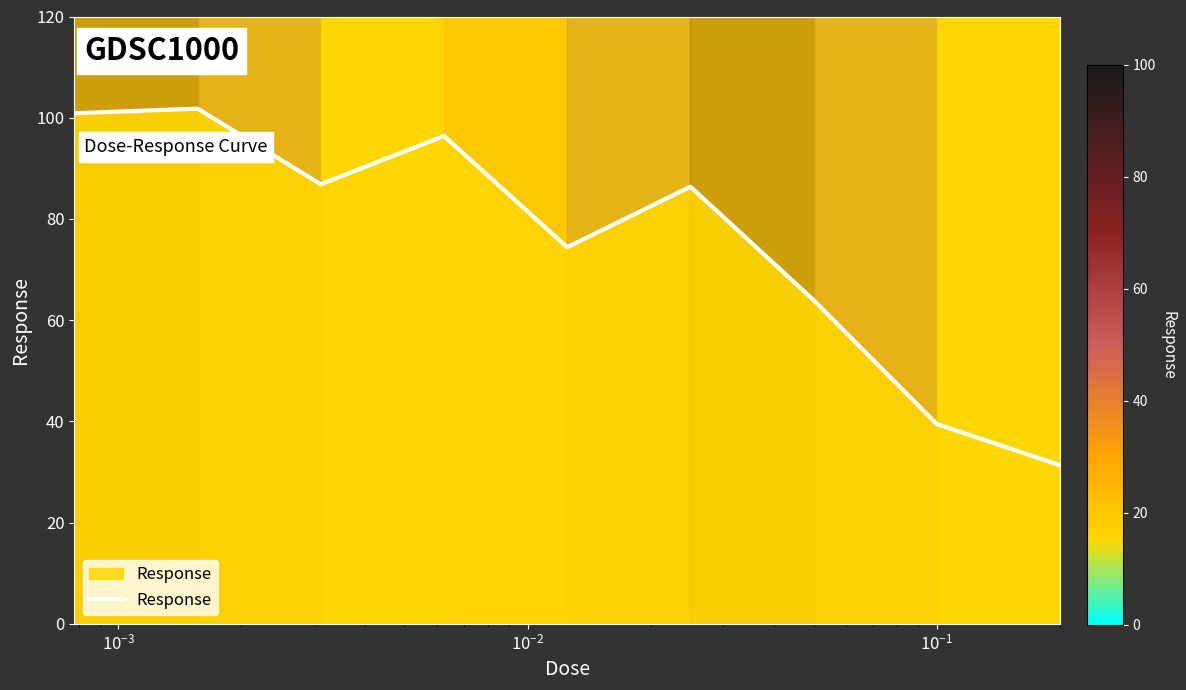

What is the difference between the second highest and second lowest values?

61.4